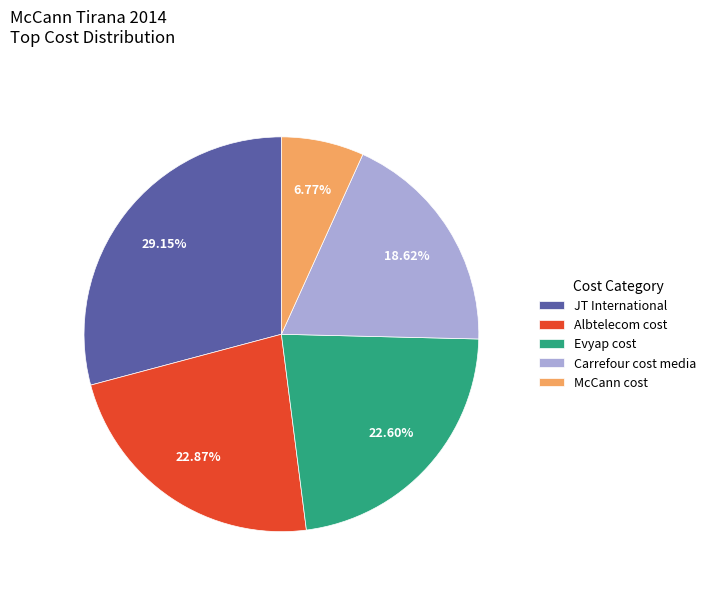

To the nearest percent, what is the difference between the McCann cost and Albtelecom cost slice percentages?

16%